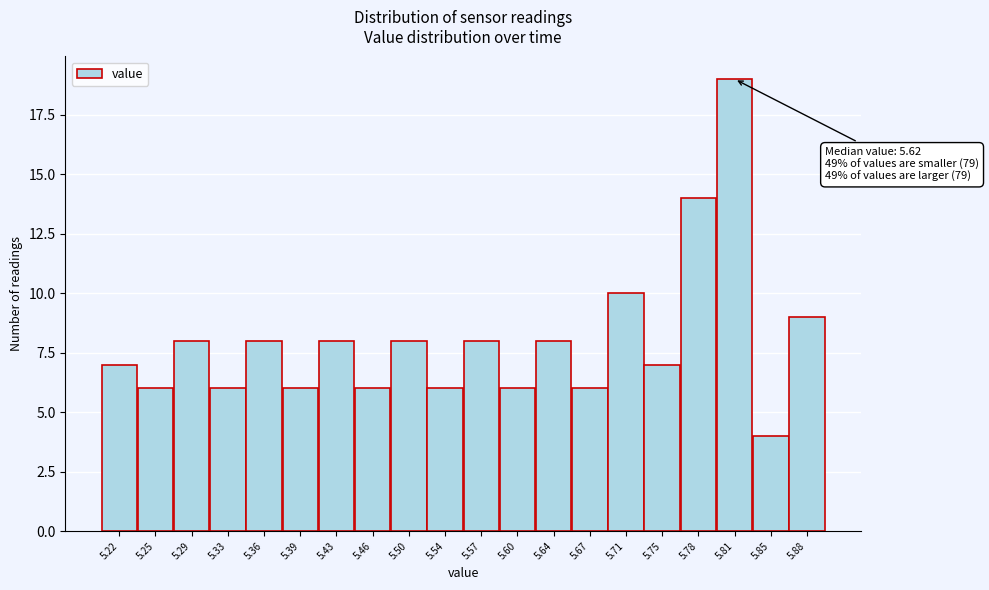

Reading left to right, what are all the values shown in this chart?

5.22=7	5.25=6	5.29=8	5.33=6	5.36=8	5.39=6	5.43=8	5.46=6	5.50=8	5.54=6	5.57=8	5.60=6	5.64=8	5.67=6	5.71=10	5.75=7	5.78=14	5.81=19	5.85=4	5.88=9